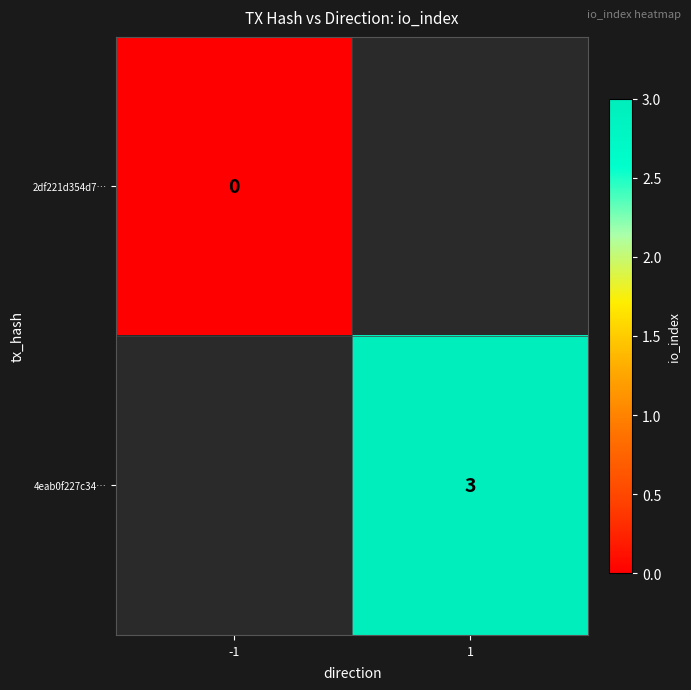

The 4eab0f227c34… series shows 2 at 1. True or false?

False